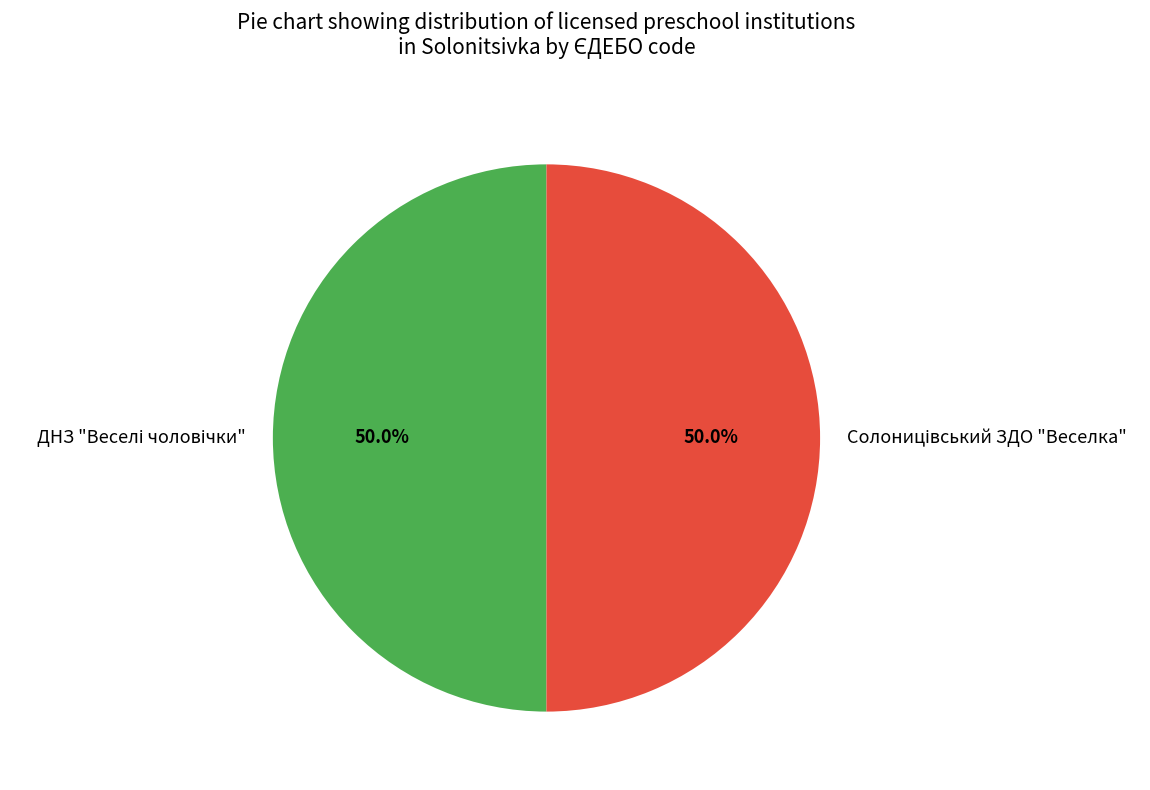

How many slices are in this pie chart?

2